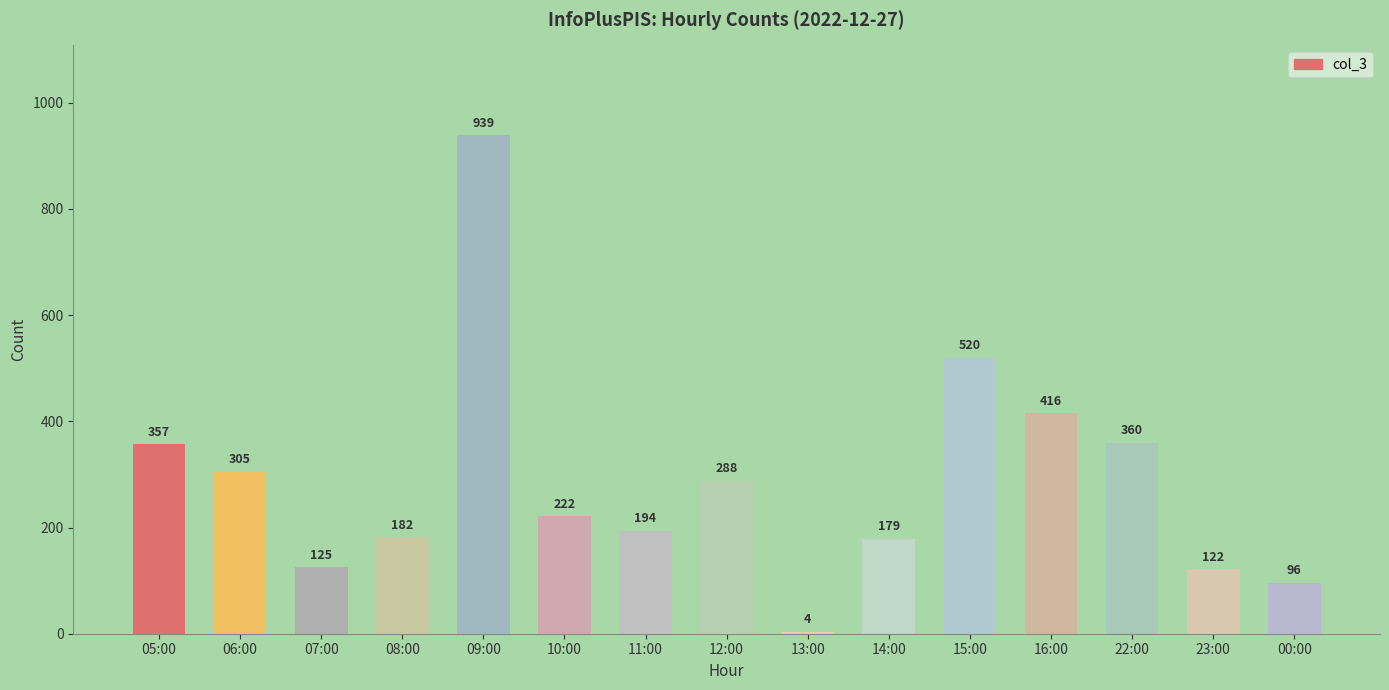

What is the sum of all values?

4309